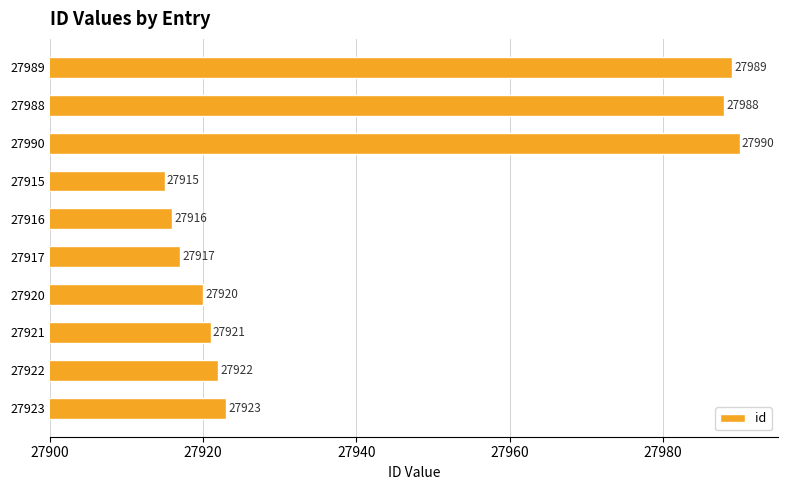

Count the number of data series in this chart.

1